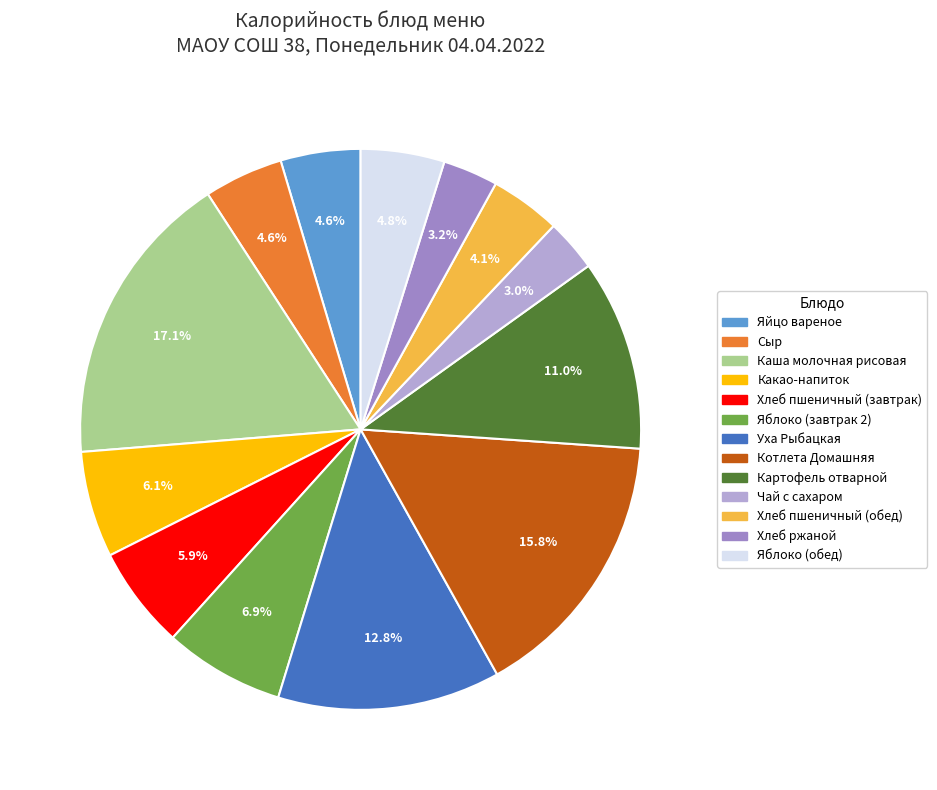

How many segments does this pie chart have?

13